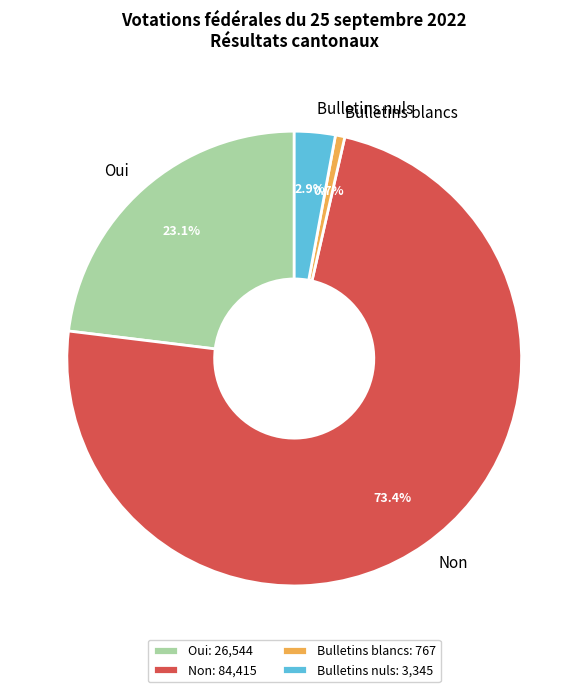

Combined, what portion of the pie is Bulletins blancs and Non?

74.0%